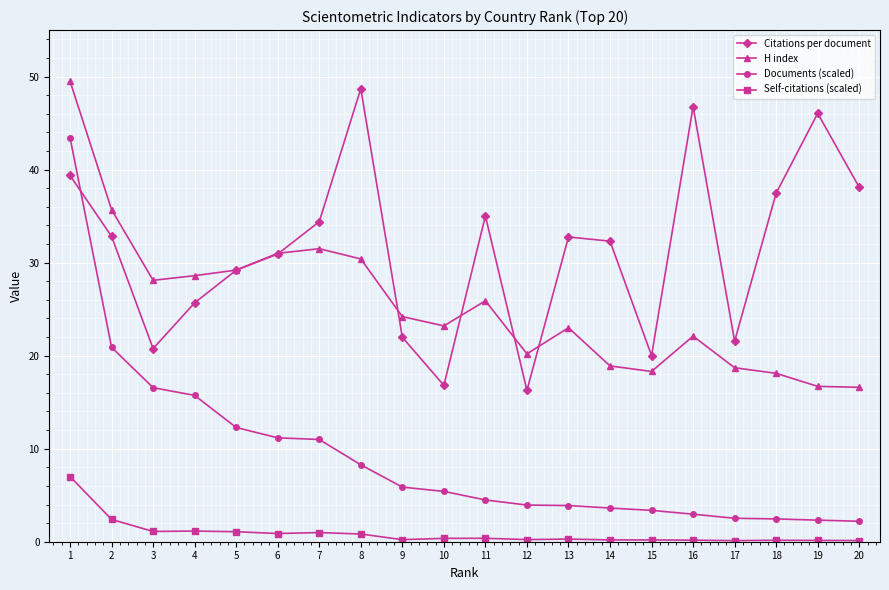

What is the sum of all Documents (scaled) values?

182.4